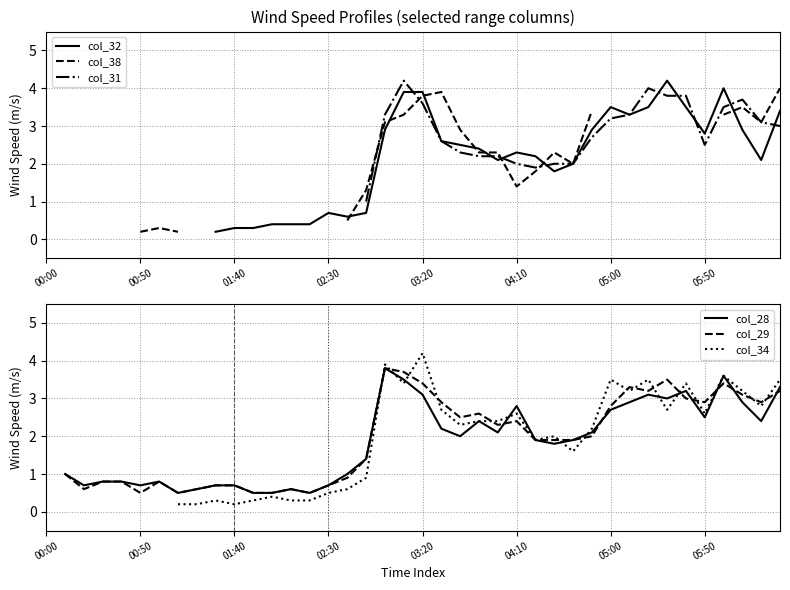

True or false: col_28 has more than 2 points higher than both neighbors.

True